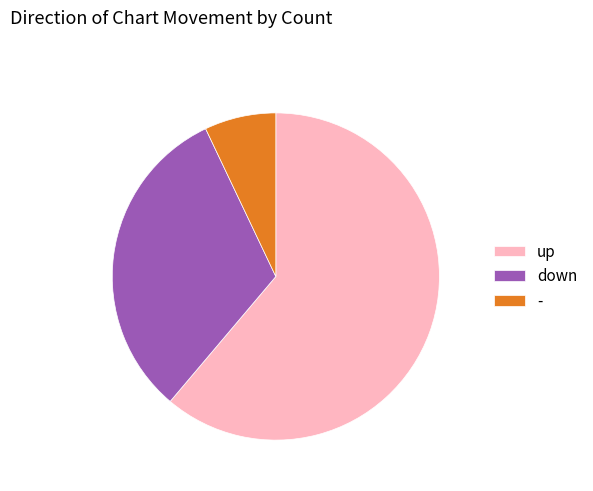

Count the number of slices in the pie.

3